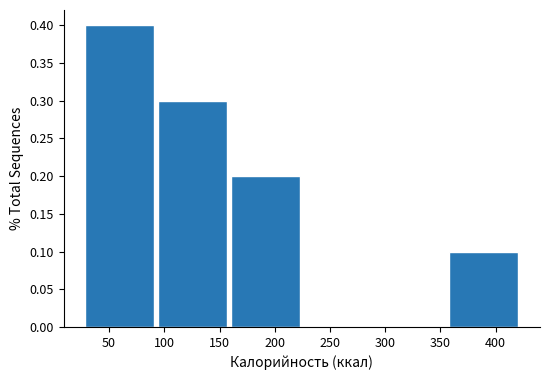

Which range on the x-axis has the tallest bar?

25 to 95